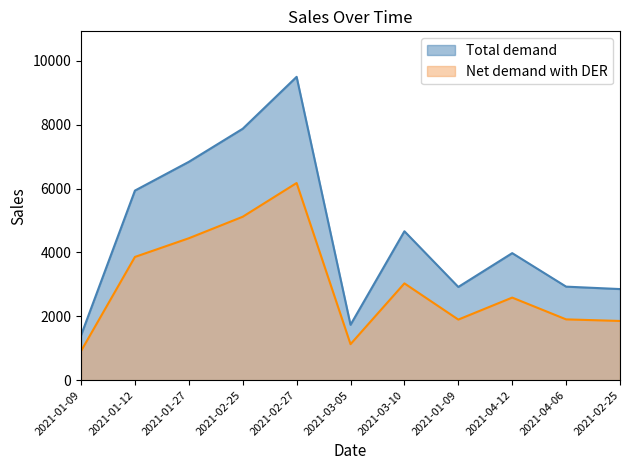

Where does the Net demand with DER series first go above 2585?

2021-01-12